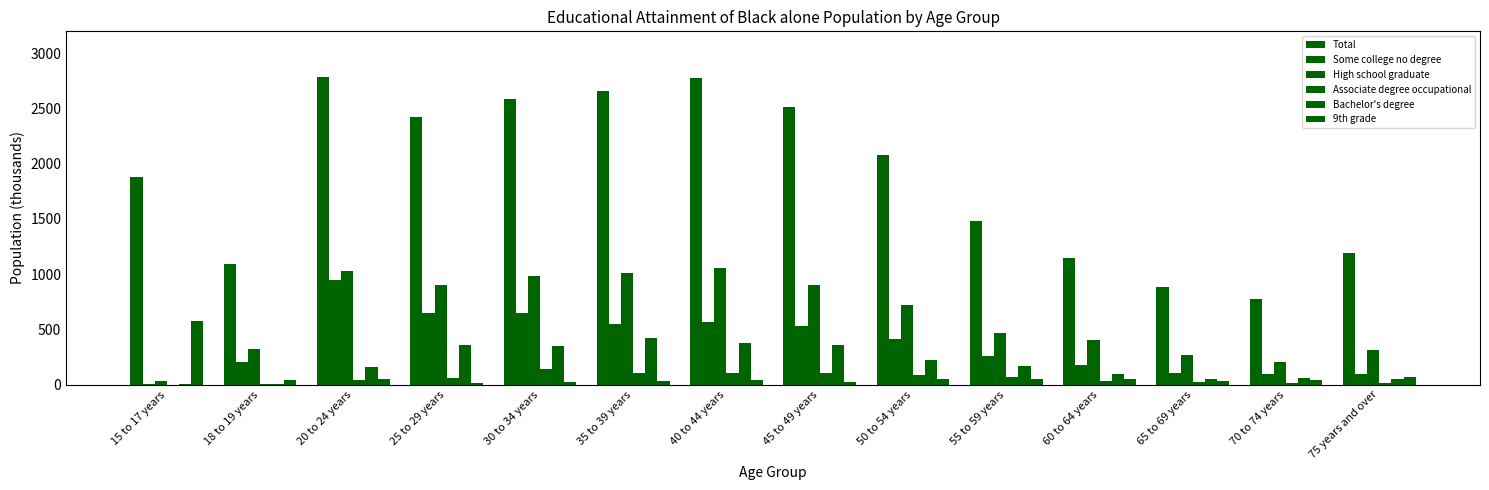

List the series in order of their peak value, highest first.

Total, High school graduate, Some college no degree, 9th grade, Bachelor's degree, Associate degree occupational